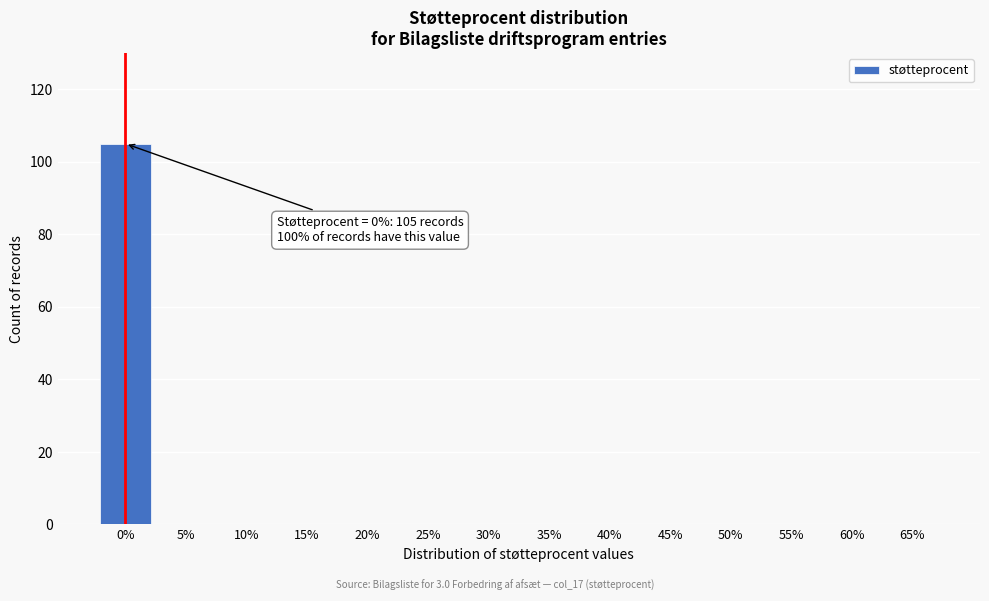

Reading right to left, extract all data points from this chart.

65%=0	60%=0	55%=0	50%=0	45%=0	40%=0	35%=0	30%=0	25%=0	20%=0	15%=0	10%=0	5%=0	0%=105